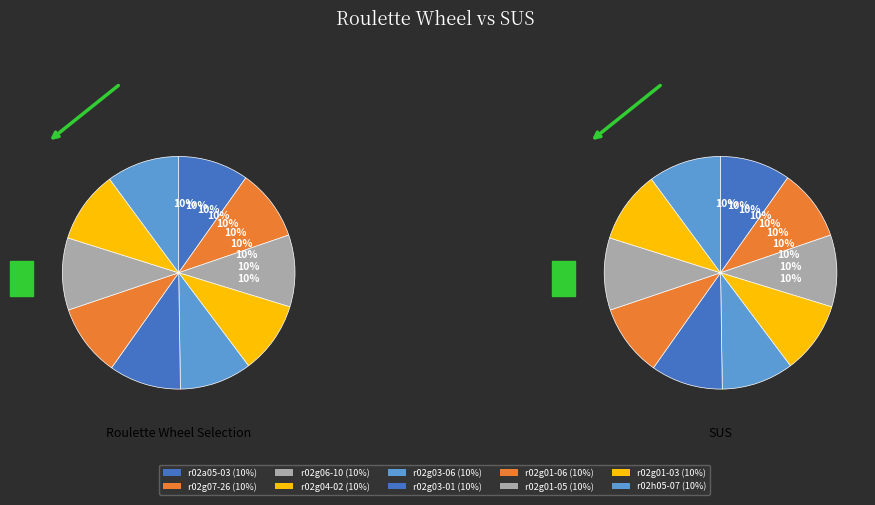

Does r02g04-02 represent more than half of the total?

No